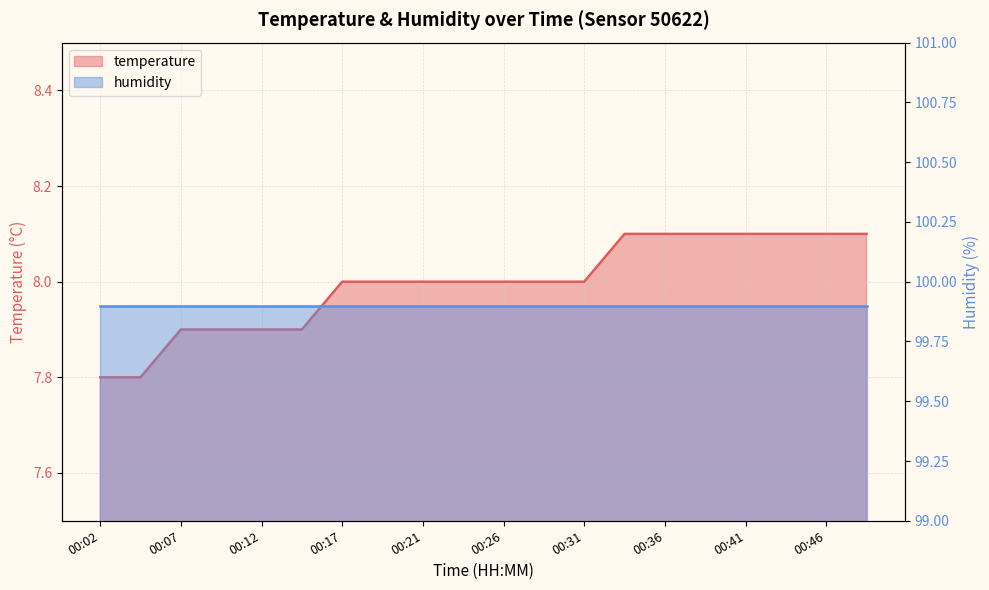

Reading right to left, list all the values displayed in this chart.

8.1	8.1	8.1	8.1	8.1	8.1	8.1	8.0	8.0	8.0	8.0	8.0	8.0	8.0	7.9	7.9	7.9	7.9	7.8	7.8